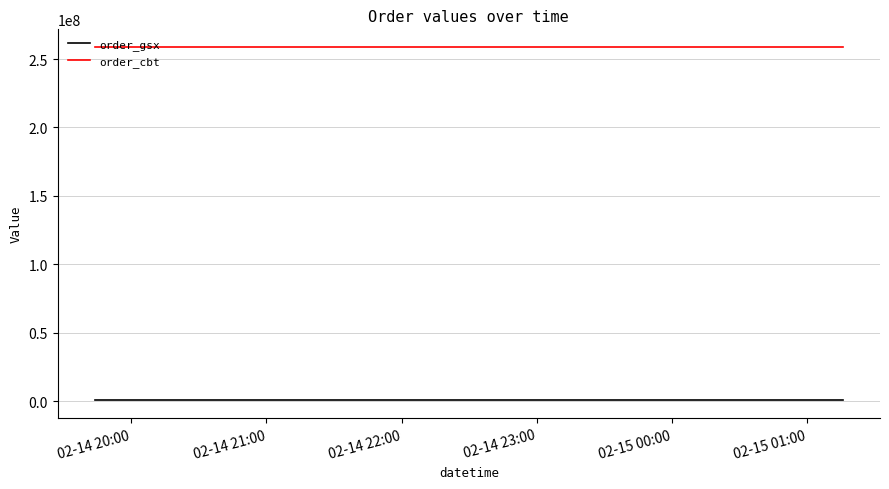

At how many categories does at least one series exceed 52714274?

3